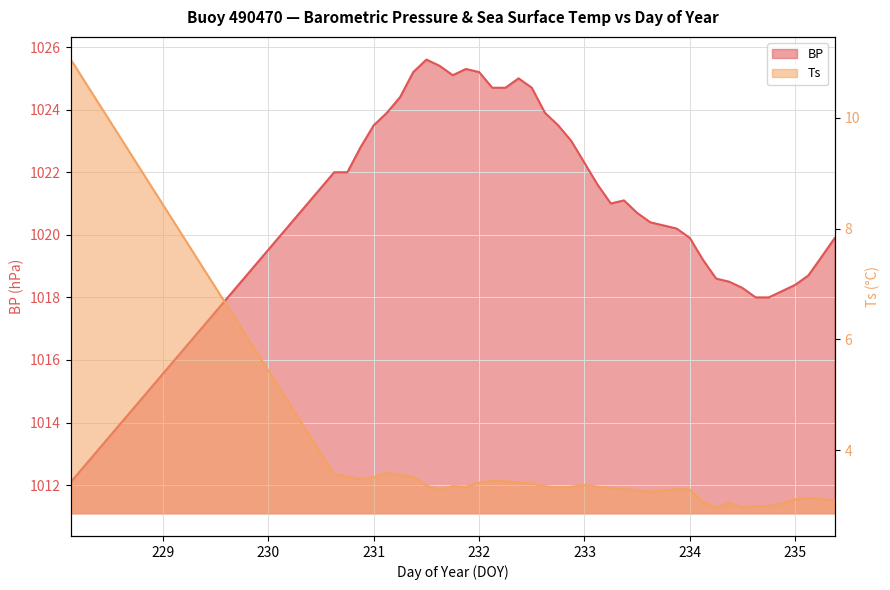

Is the value of Ts at 234.75 greater than the value of BP at 231.0?

No